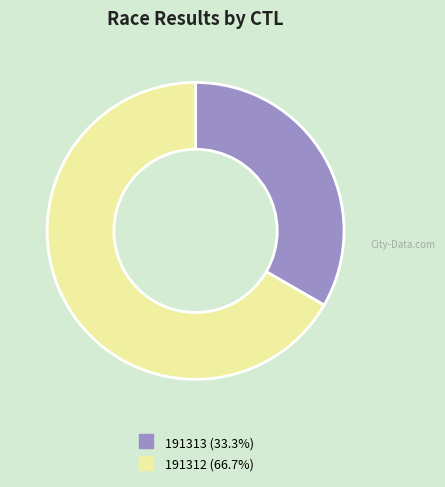

Is 191313 the majority of the pie?

No